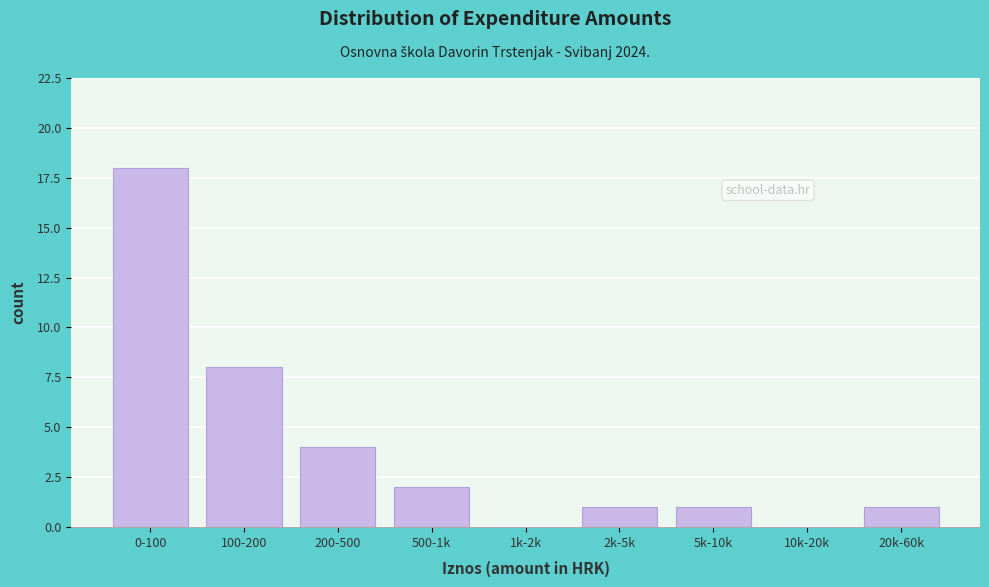

Reading left to right, what are all the values shown in this chart?

0-100=18	100-200=8	200-500=4	500-1k=2	1k-2k=0	2k-5k=1	5k-10k=1	10k-20k=0	20k-60k=1